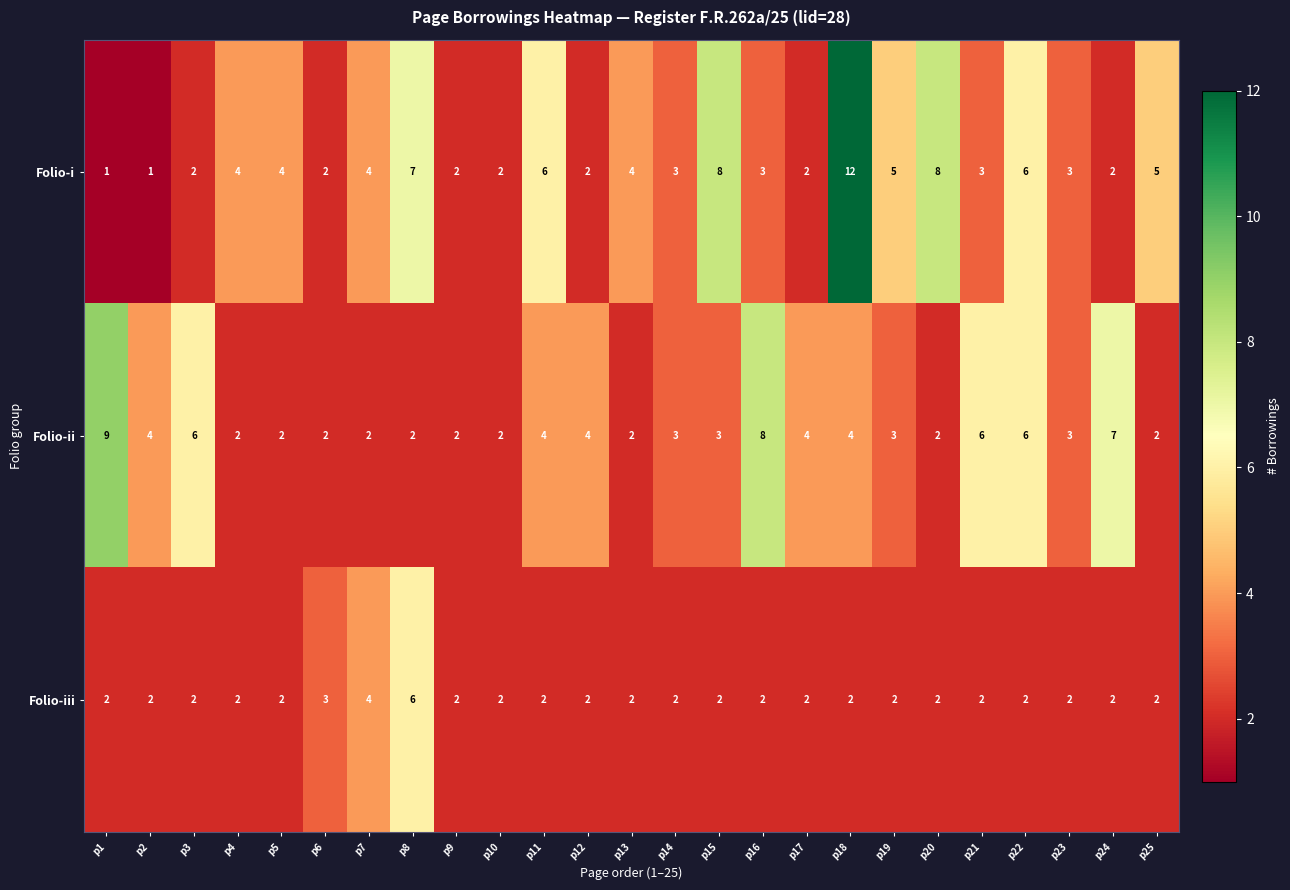

What is the minimum value shown in the chart?

1